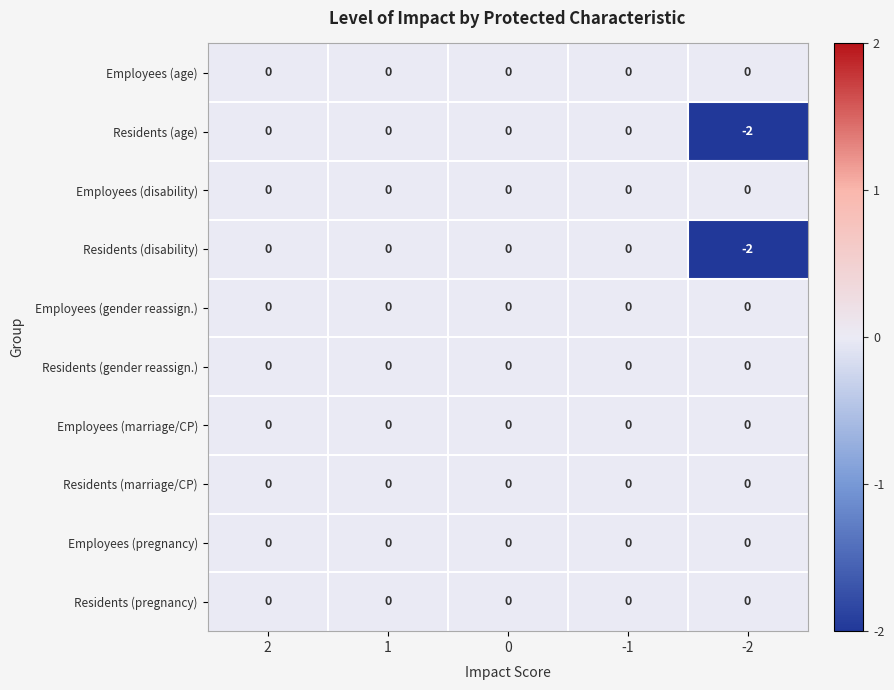

True or false: Residents (marriage/CP) has a value of 0 at -2.

True